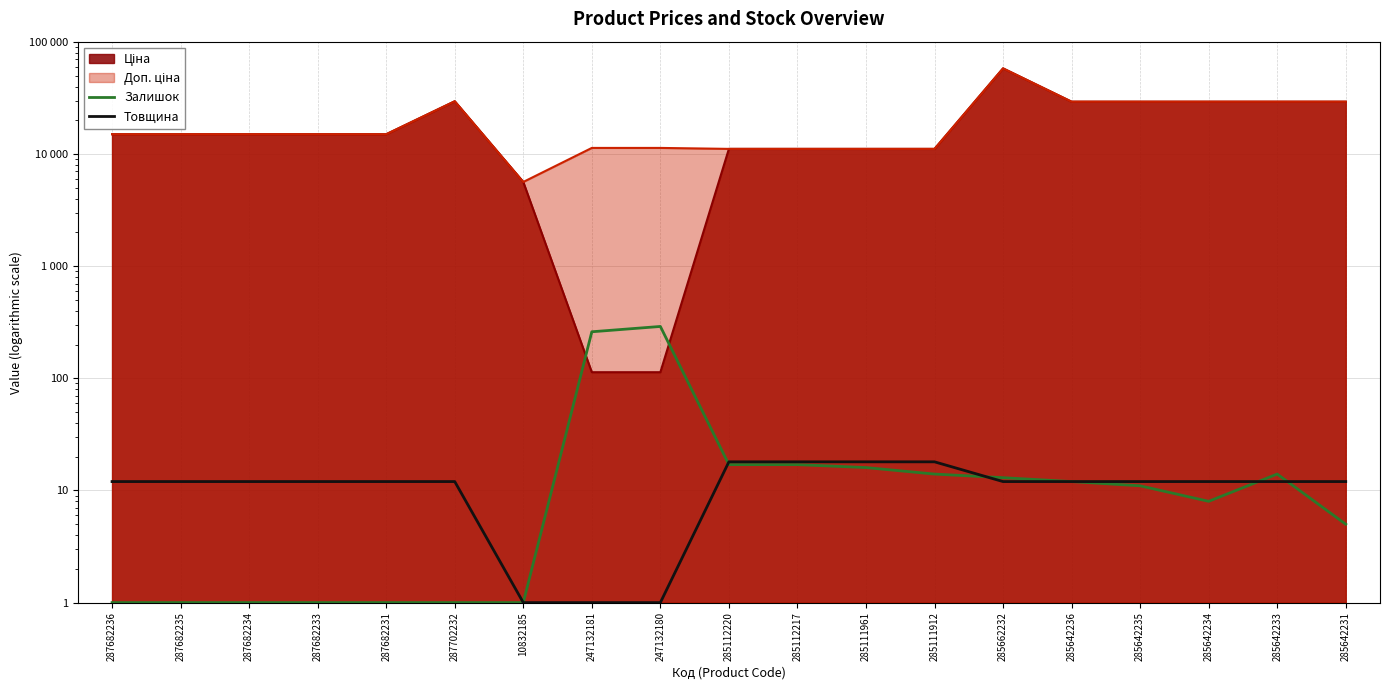

Reading left to right, transcribe all the data shown in this chart.

Залишок: 287682236=1	287682235=1	287682234=1	287682233=1	287682231=1	287702232=1	10832185=1	247132181=260	247132180=290	285112220=17	285112217=17	285111961=16	285111912=14	285662232=13	285642236=12	285642235=11	285642234=8	285642233=14	285642231=5
Товщина: 287682236=12	287682235=12	287682234=12	287682233=12	287682231=12	287702232=12	10832185=1	247132181=1	247132180=1	285112220=18	285112217=18	285111961=18	285111912=18	285662232=12	285642236=12	285642235=12	285642234=12	285642233=12	285642231=12